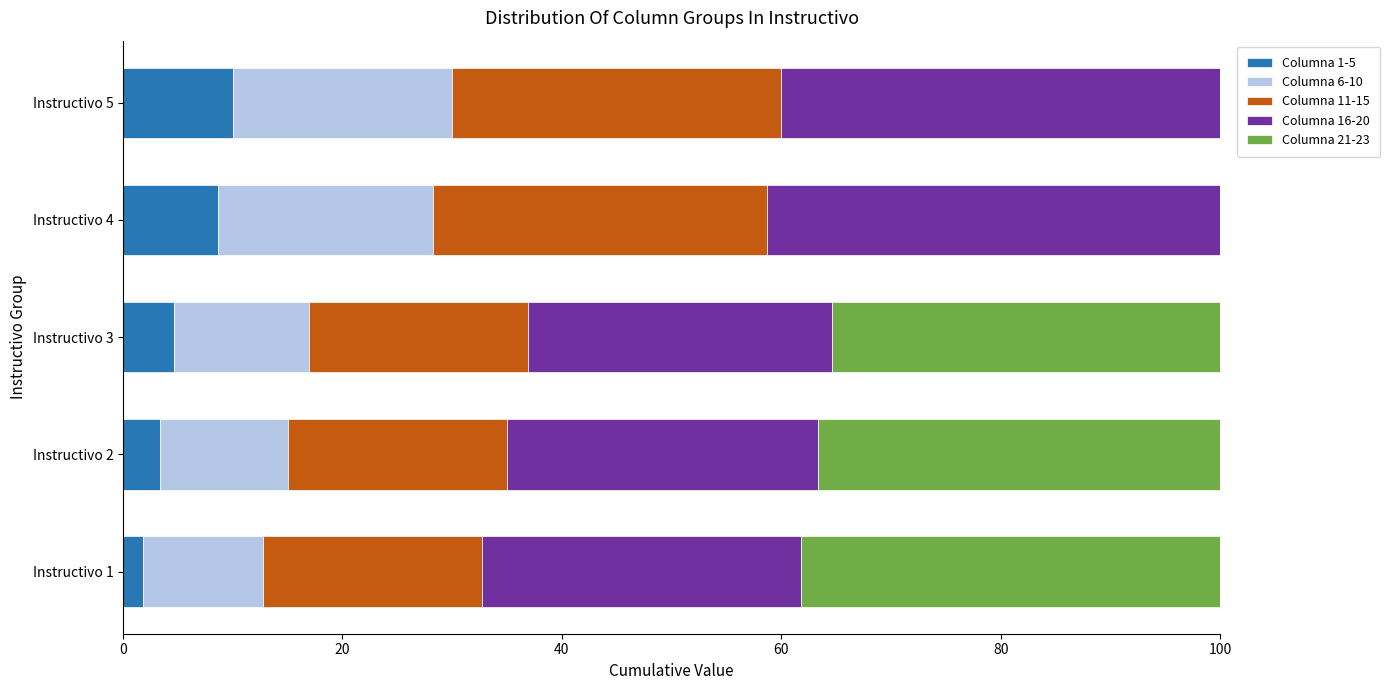

What is the average value of the Columna 1-5 series?

5.7